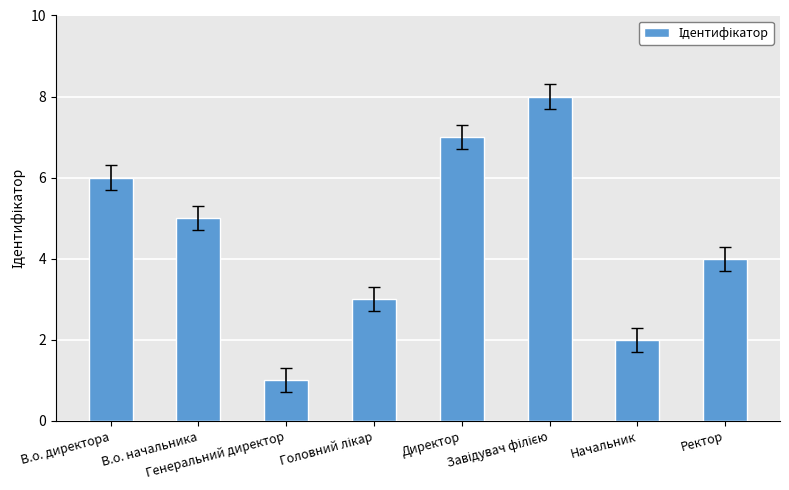

Reading right to left, extract all data points from this chart.

4	2	8	7	3	1	5	6